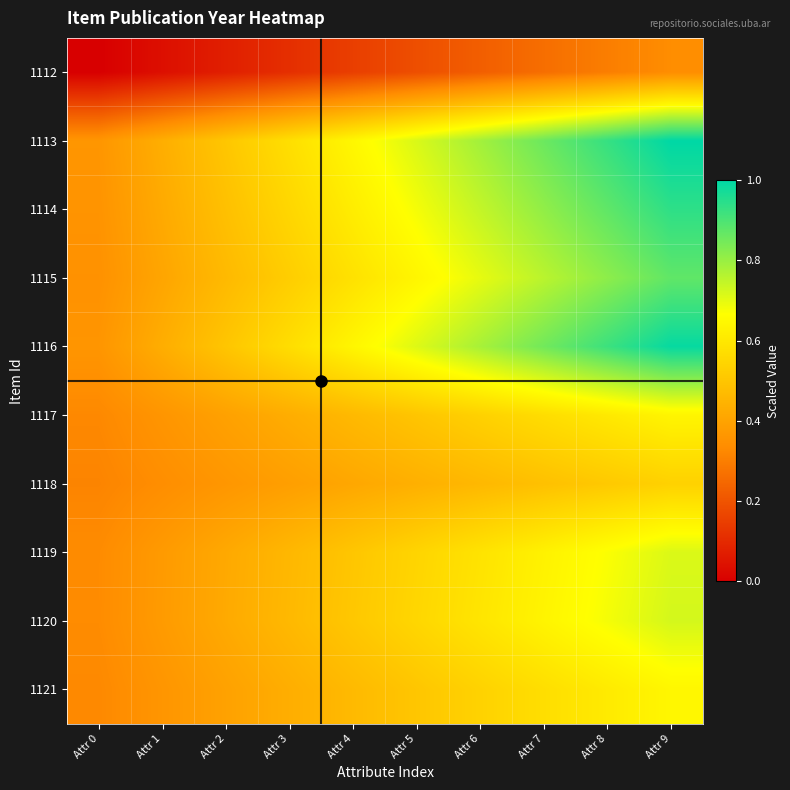

Reading left to right, transcribe all the data shown in this chart.

1112: Attr 0=0.0	Attr 1=0.0	Attr 2=0.1	Attr 3=0.1	Attr 4=0.2	Attr 5=0.2	Attr 6=0.2	Attr 7=0.3	Attr 8=0.3	Attr 9=0.3
1113: Attr 0=0.4	Attr 1=0.4	Attr 2=0.5	Attr 3=0.6	Attr 4=0.6	Attr 5=0.7	Attr 6=0.8	Attr 7=0.9	Attr 8=0.9	Attr 9=1.0
1114: Attr 0=0.4	Attr 1=0.4	Attr 2=0.5	Attr 3=0.6	Attr 4=0.6	Attr 5=0.7	Attr 6=0.7	Attr 7=0.8	Attr 8=0.9	Attr 9=0.9
1115: Attr 0=0.3	Attr 1=0.4	Attr 2=0.5	Attr 3=0.5	Attr 4=0.6	Attr 5=0.6	Attr 6=0.7	Attr 7=0.8	Attr 8=0.8	Attr 9=0.9
1116: Attr 0=0.4	Attr 1=0.4	Attr 2=0.5	Attr 3=0.6	Attr 4=0.6	Attr 5=0.7	Attr 6=0.8	Attr 7=0.9	Attr 8=0.9	Attr 9=1.0
1117: Attr 0=0.3	Attr 1=0.4	Attr 2=0.4	Attr 3=0.4	Attr 4=0.5	Attr 5=0.5	Attr 6=0.5	Attr 7=0.6	Attr 8=0.6	Attr 9=0.6
1118: Attr 0=0.3	Attr 1=0.3	Attr 2=0.4	Attr 3=0.4	Attr 4=0.4	Attr 5=0.4	Attr 6=0.5	Attr 7=0.5	Attr 8=0.5	Attr 9=0.5
1119: Attr 0=0.3	Attr 1=0.4	Attr 2=0.4	Attr 3=0.5	Attr 4=0.5	Attr 5=0.5	Attr 6=0.6	Attr 7=0.6	Attr 8=0.7	Attr 9=0.7
1120: Attr 0=0.3	Attr 1=0.4	Attr 2=0.4	Attr 3=0.5	Attr 4=0.5	Attr 5=0.6	Attr 6=0.6	Attr 7=0.6	Attr 8=0.7	Attr 9=0.7
1121: Attr 0=0.3	Attr 1=0.4	Attr 2=0.4	Attr 3=0.4	Attr 4=0.5	Attr 5=0.5	Attr 6=0.5	Attr 7=0.6	Attr 8=0.6	Attr 9=0.6